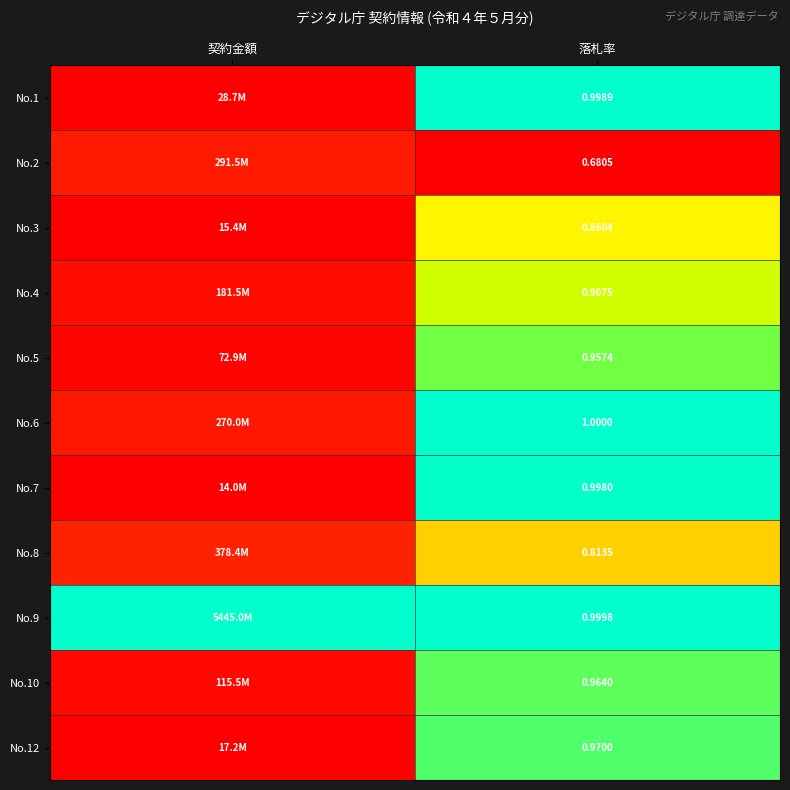

Read the No.1 value at 落札率.

1.0